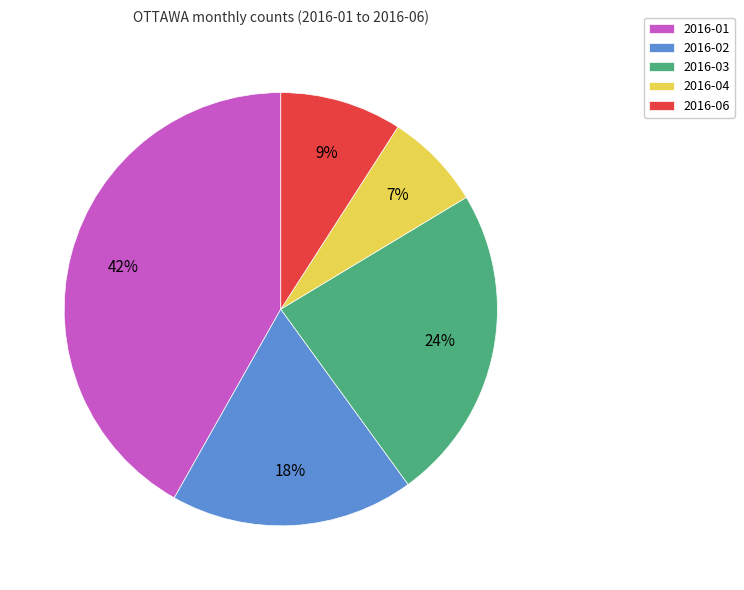

How many slices are in this pie chart?

5